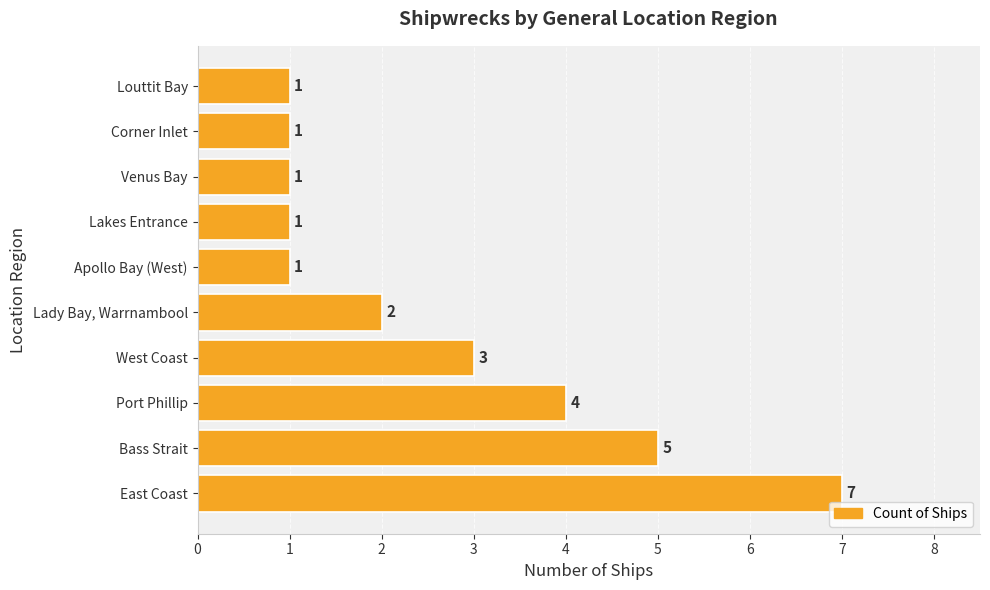

Is it true that the value at Port Phillip is 5?

False